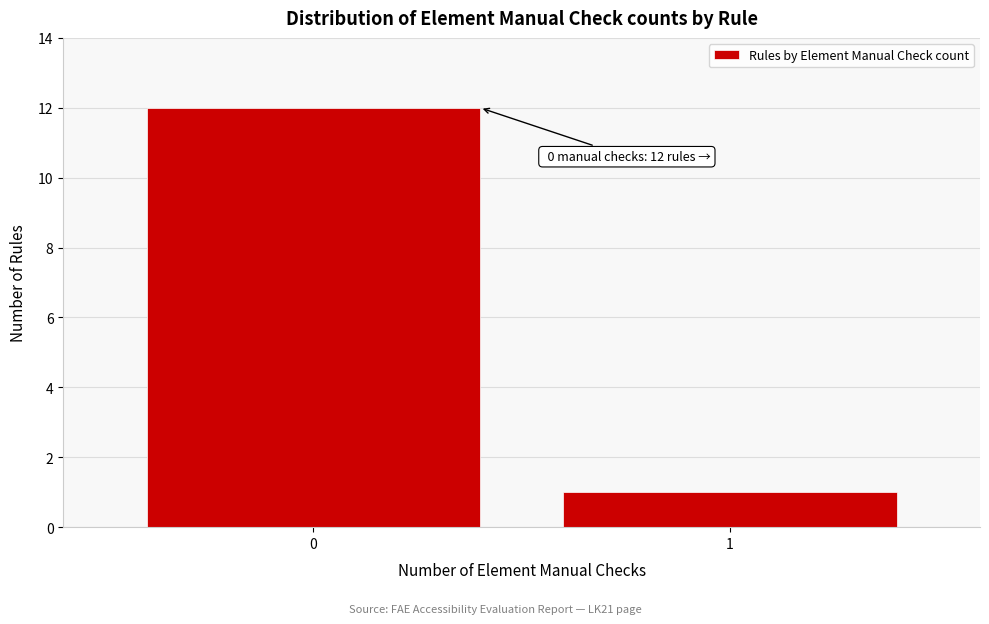

Reading right to left, list all the values displayed in this chart.

1	12